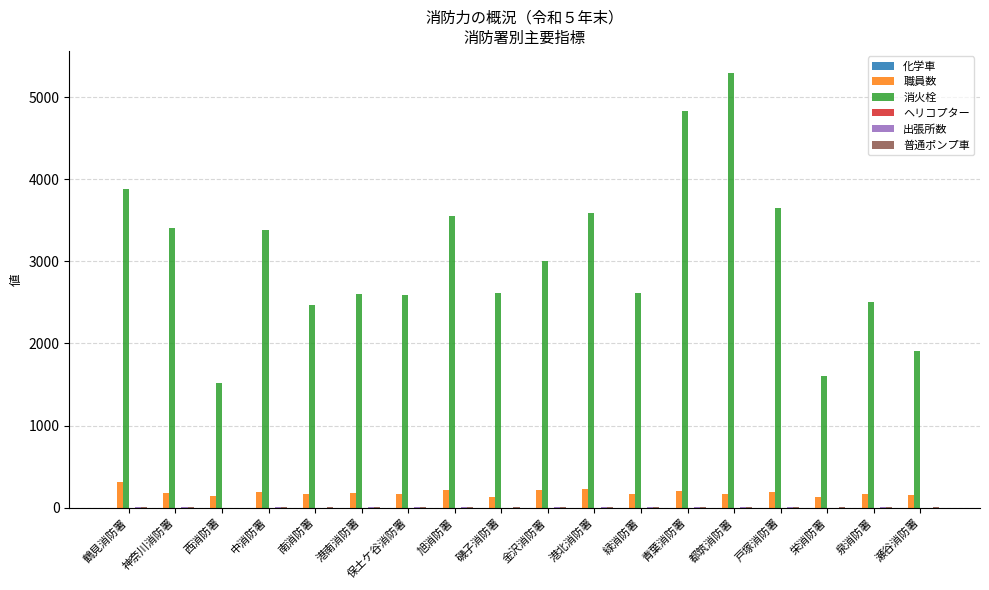

What is the maximum value shown in the chart?

5297